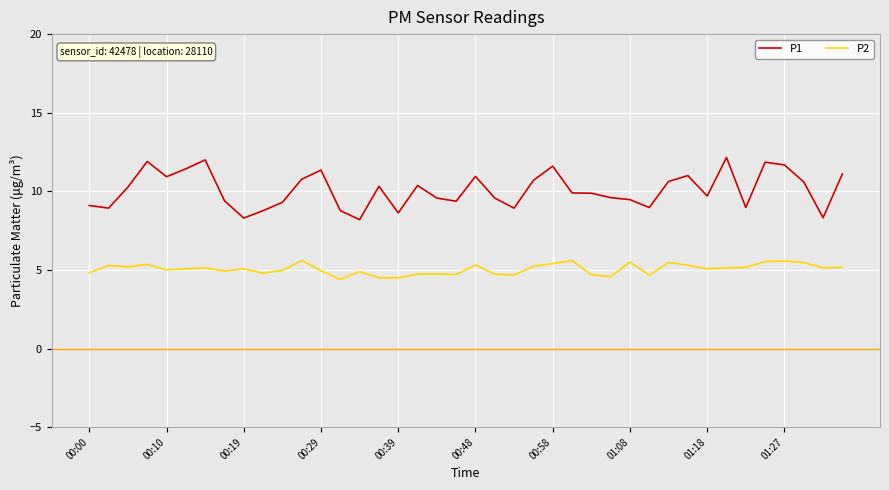

What is the minimum value shown in the chart?

4.4